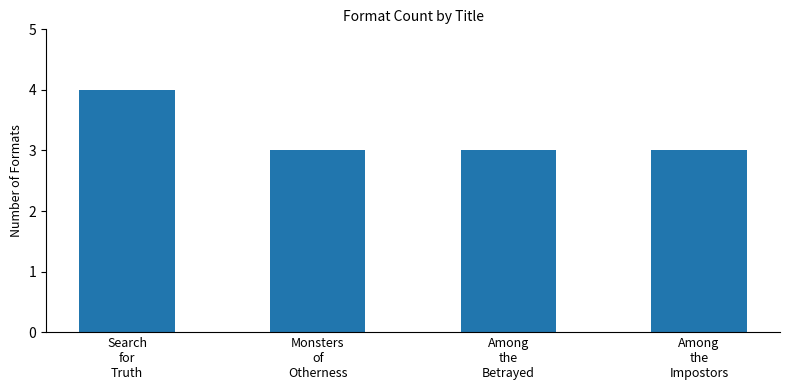

Count the number of data series in this chart.

1